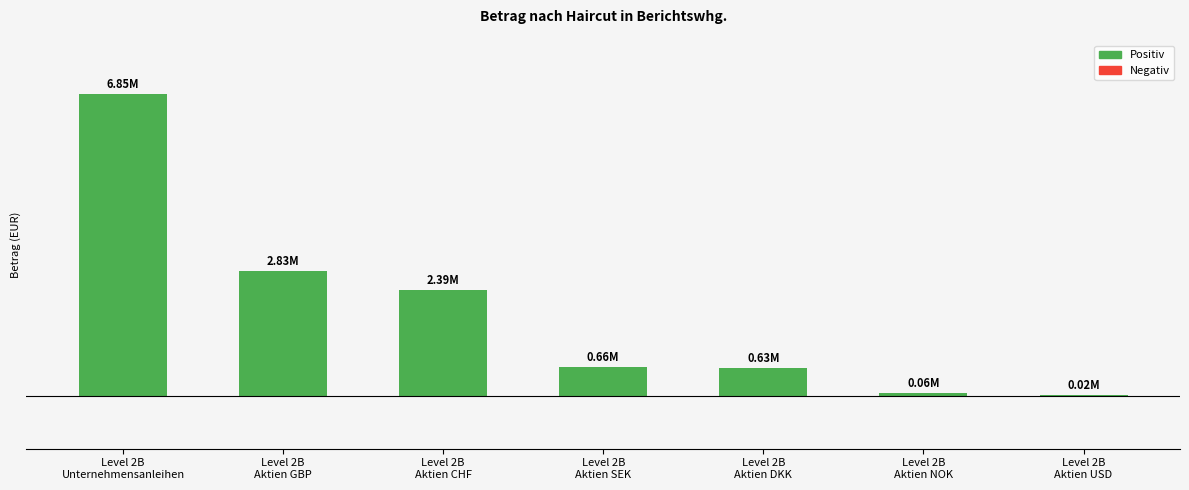

True or false: the data shows 4159764.0 at Level 2B
Unternehmensanleihen.

False